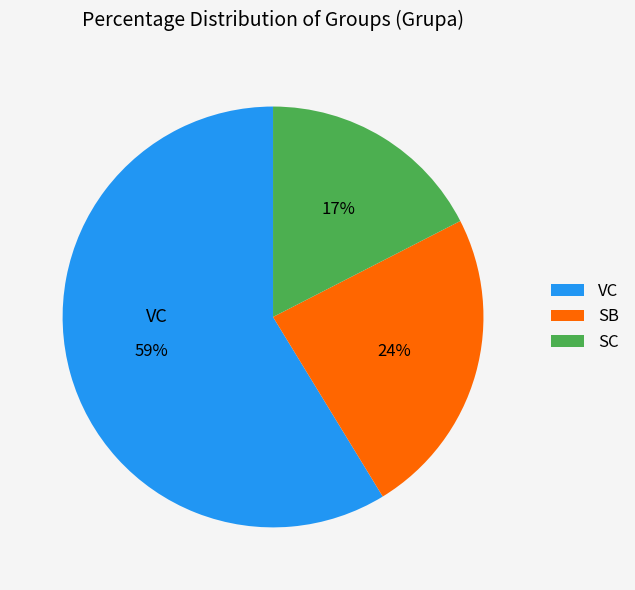

What percentage is the SB slice, to the nearest percent?

24%